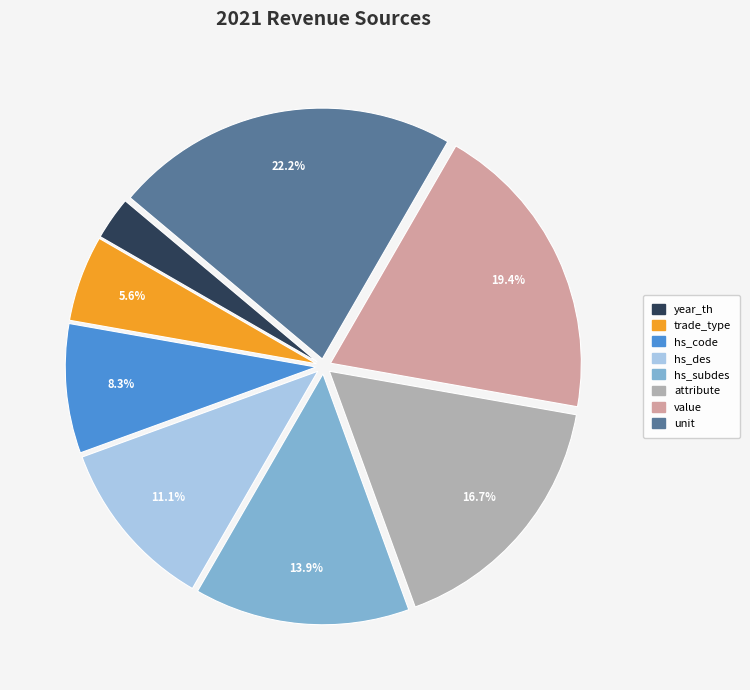

Is it true that hs_des is 11% of the pie?

True